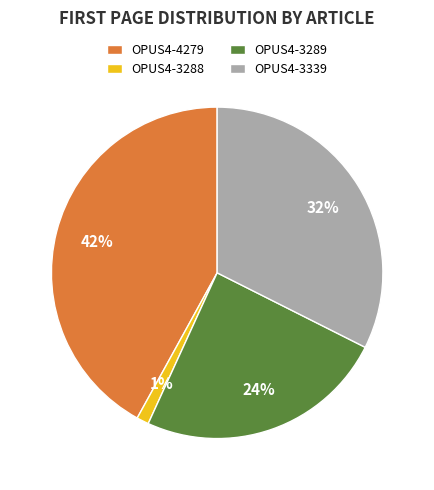

True or false: OPUS4-3288 accounts for 1% of the total.

True